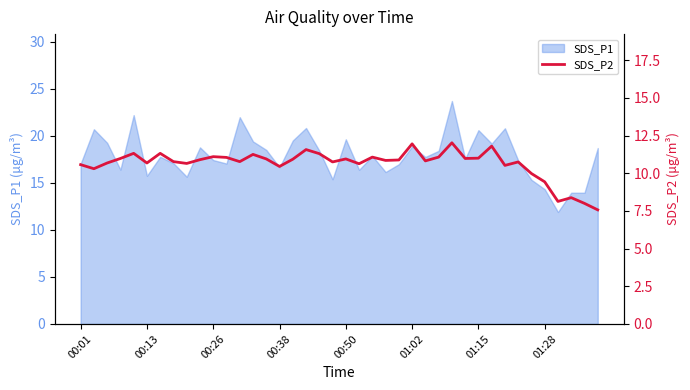

True or false: the data has more than 0 interior local peaks.

True